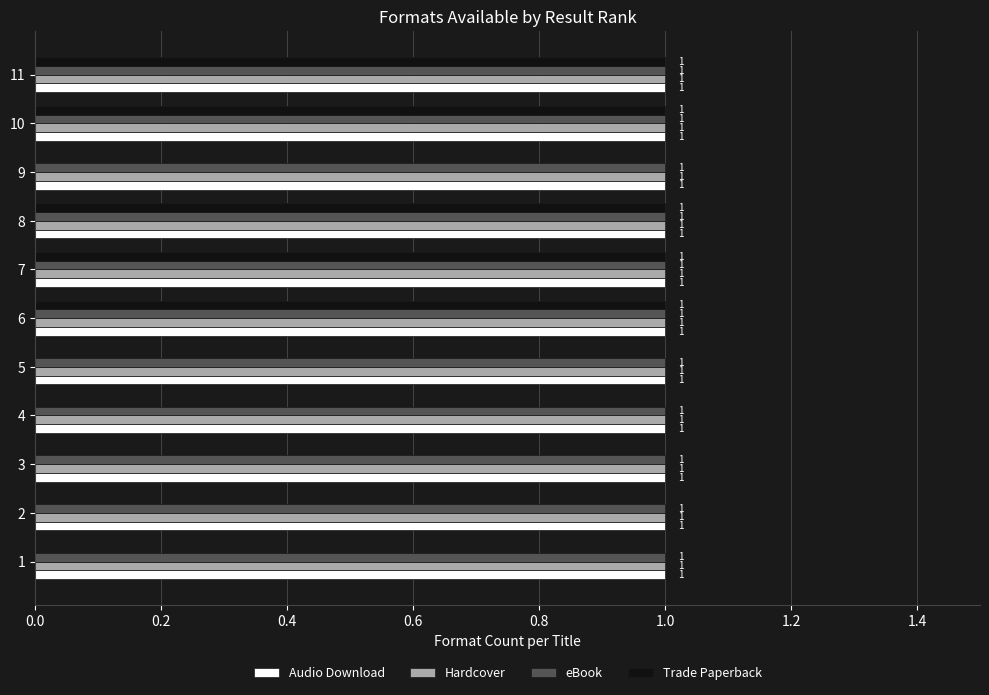

What are all the series names shown in the legend?

Audio Download, Hardcover, eBook, Trade Paperback